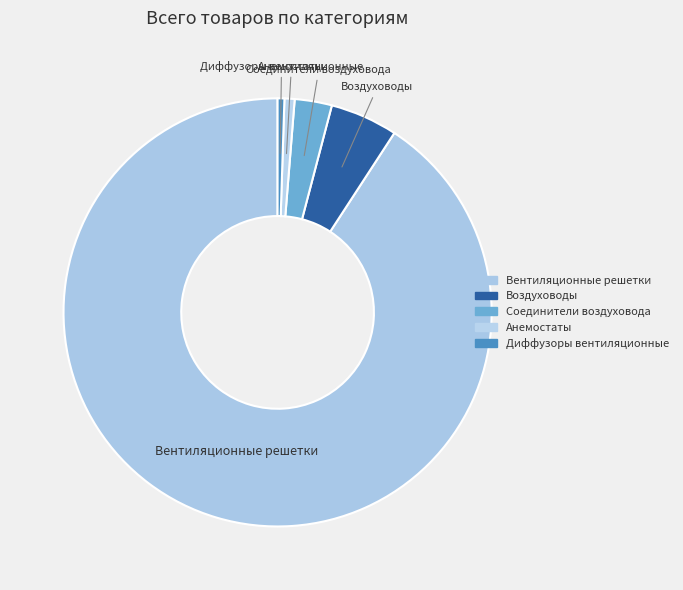

What is the total percentage of Диффузоры вентиляционные and Воздуховоды?

5.6%